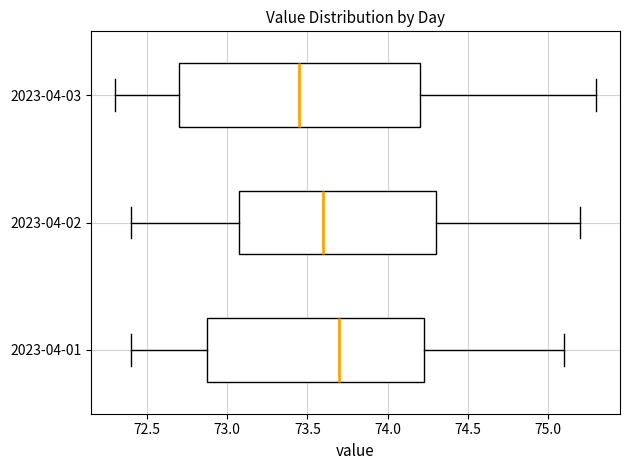

Which box is the widest, from its left edge to its right edge?

2023-04-03